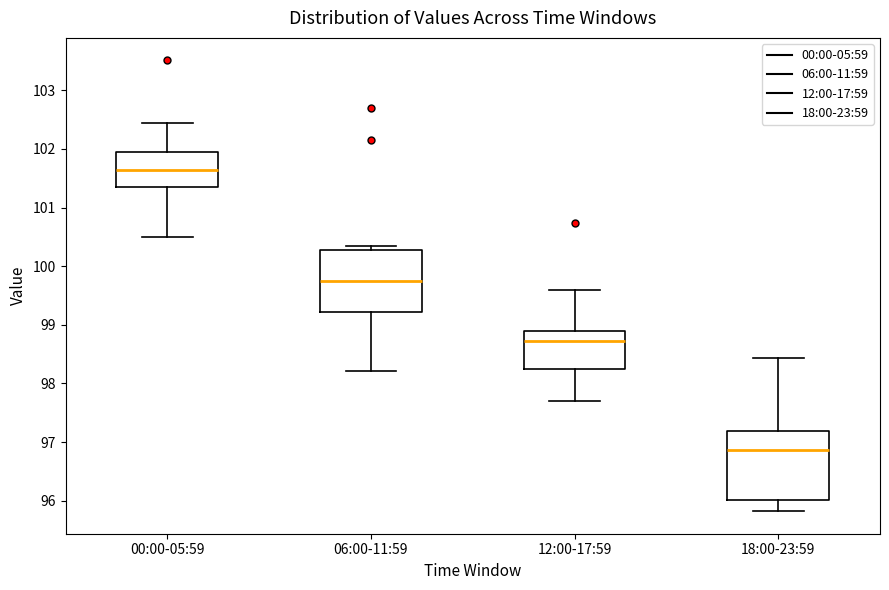

Where is the upper edge of the box for 06:00-11:59 on the y-axis? The values are not printed on the chart, so give them approximately, as read against the axis.

100.3